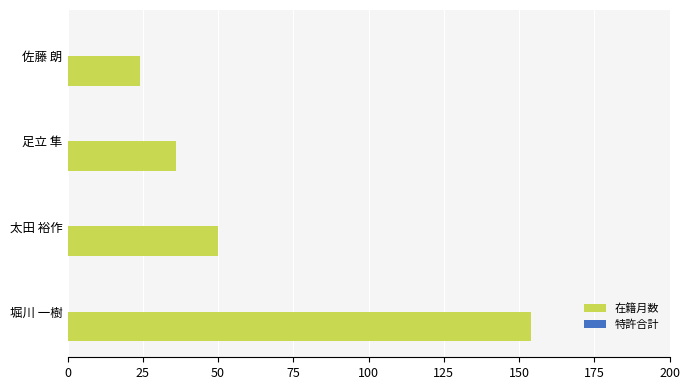

What is the sum of the values at 足立 隼 and 佐藤 朗?

60